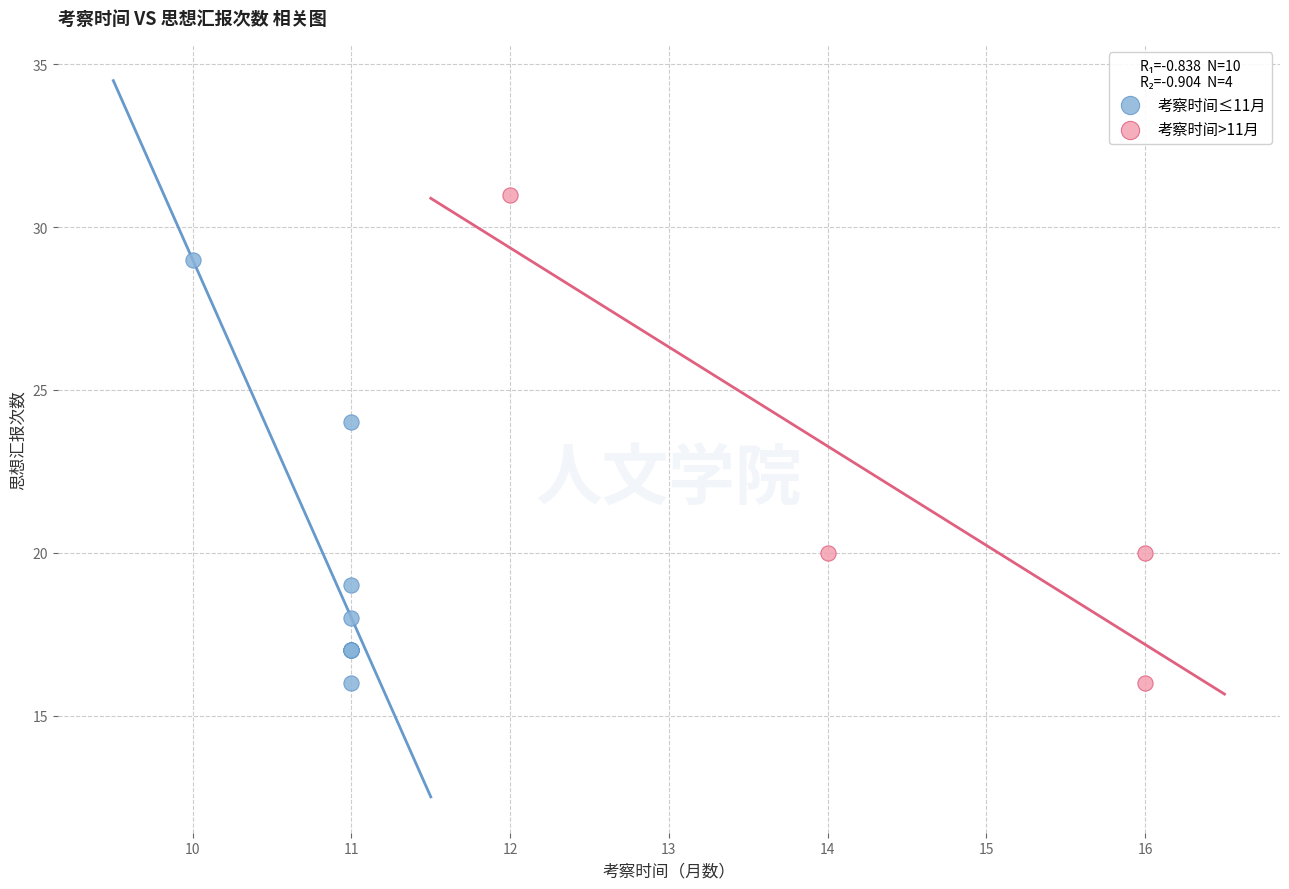

Which series reaches the maximum Y coordinate?

考察时间>11月